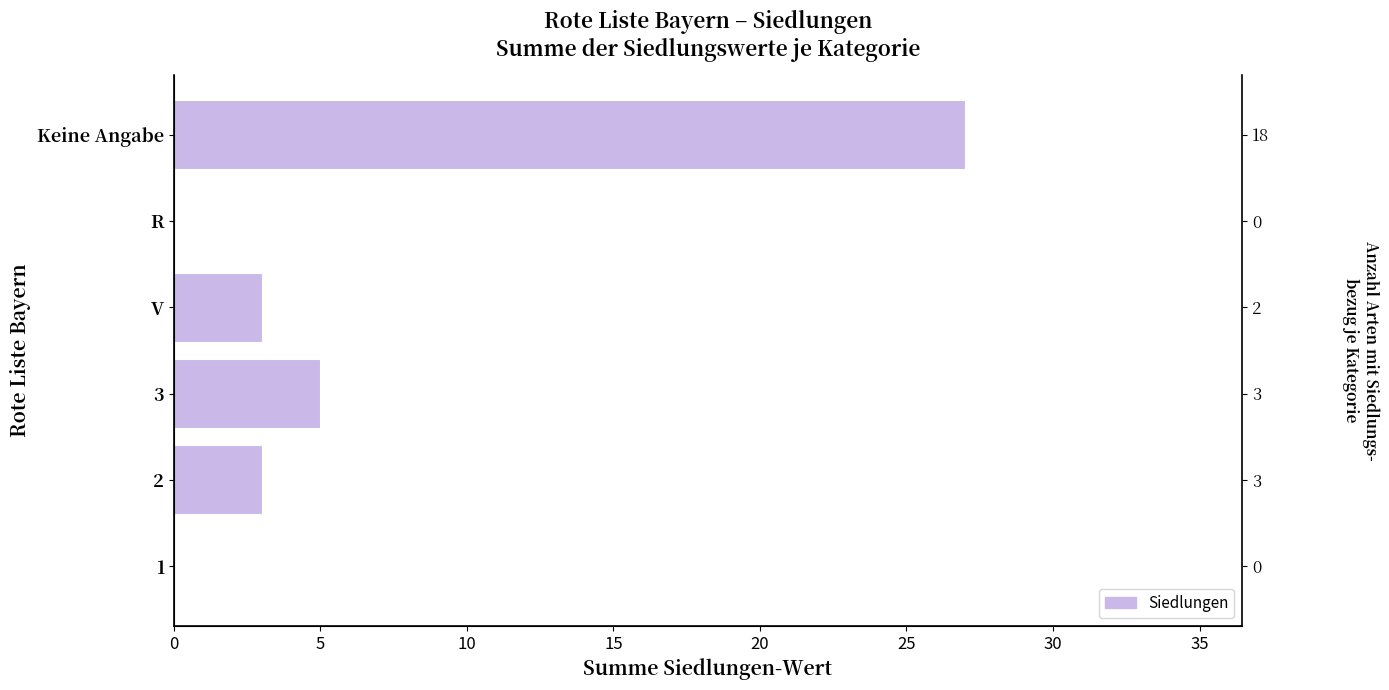

What is the difference between the maximum and minimum values?

27